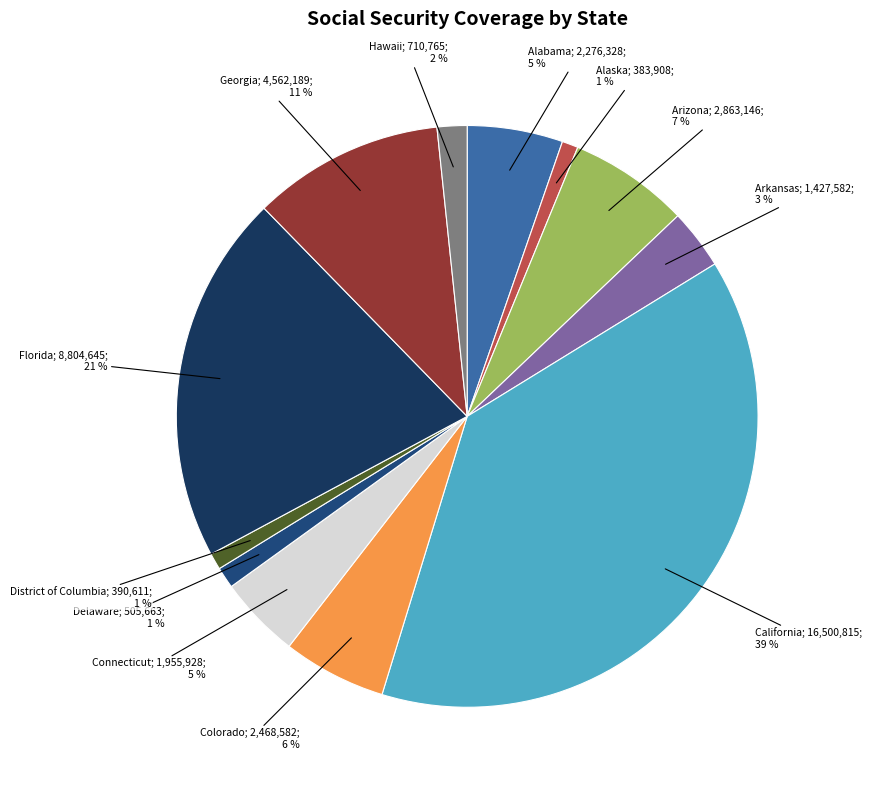

How many segments does this pie chart have?

12